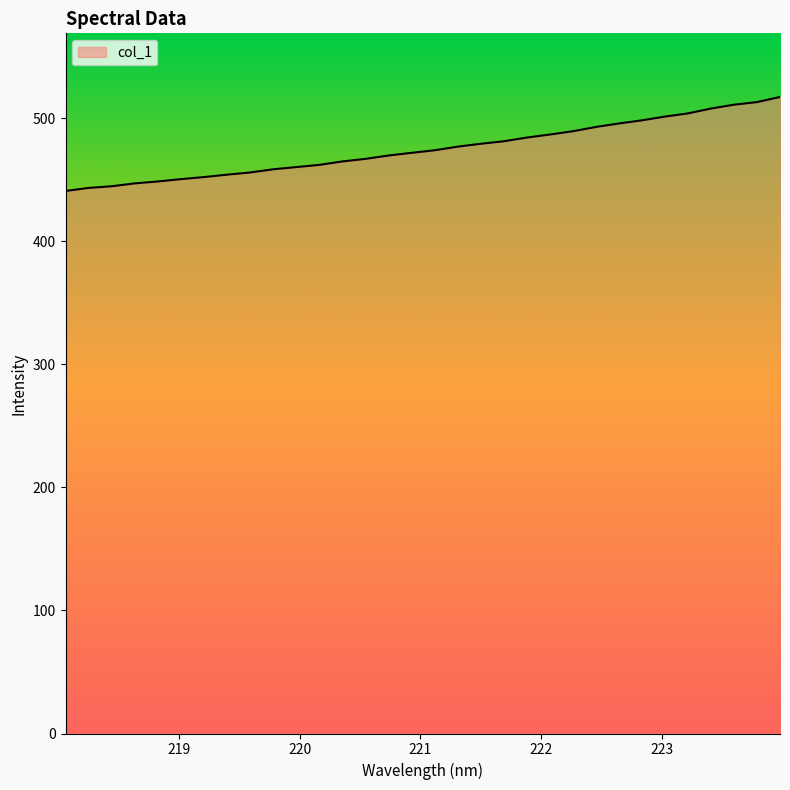

What is the smallest value displayed?

441.0